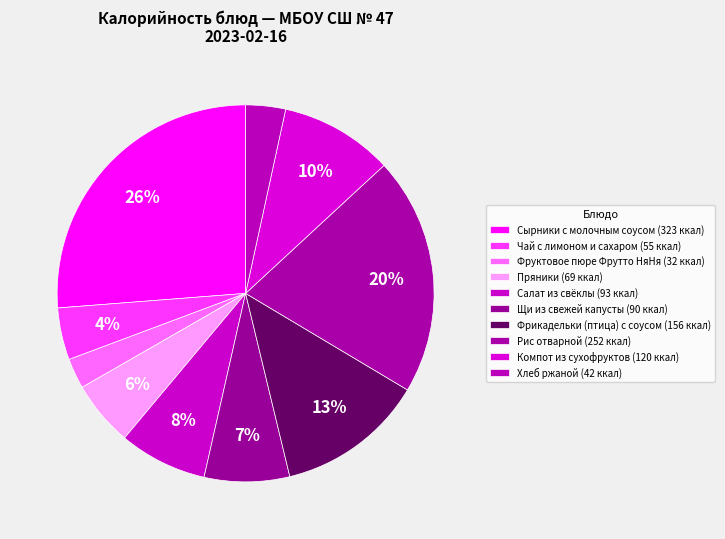

Which category has the biggest portion of the pie?

Сырники с молочным соусом